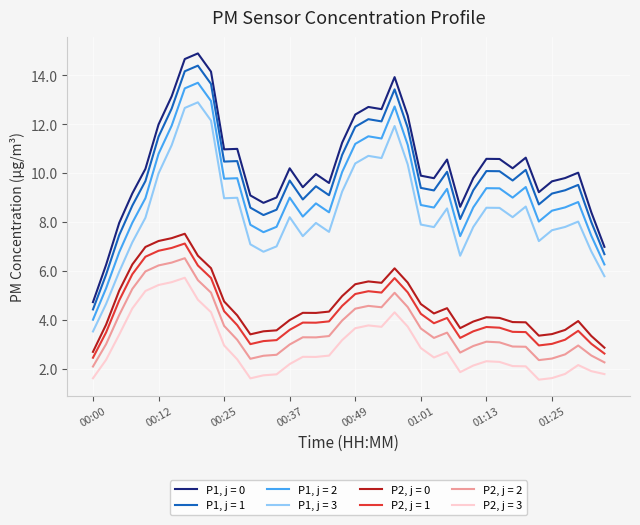

What are all the series names shown in the legend?

P1, j = 0, P1, j = 1, P1, j = 2, P1, j = 3, P2, j = 0, P2, j = 1, P2, j = 2, P2, j = 3